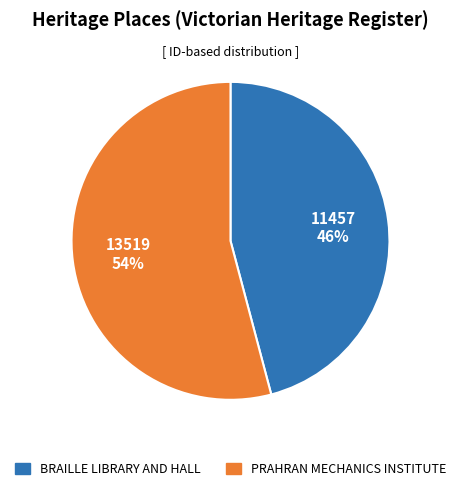

Is PRAHRAN MECHANICS INSTITUTE the majority of the pie?

Yes